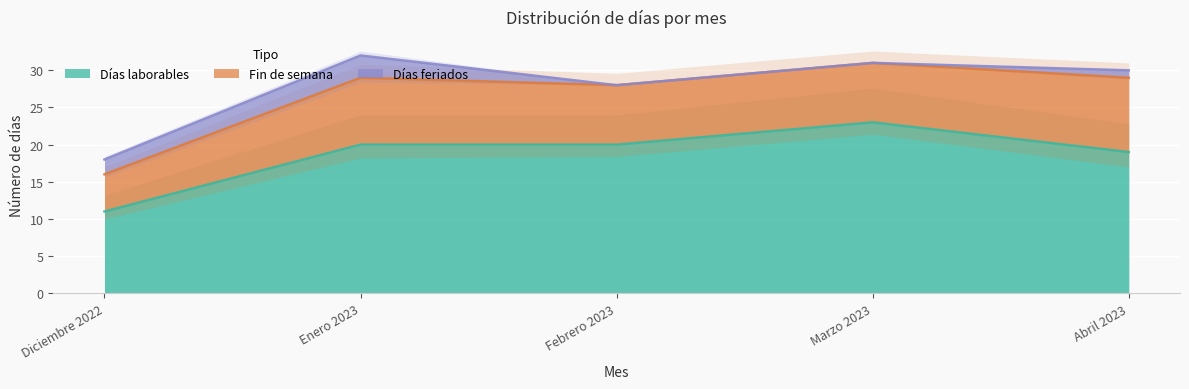

Where is the first local maximum for Fin de semana?

Enero 2023